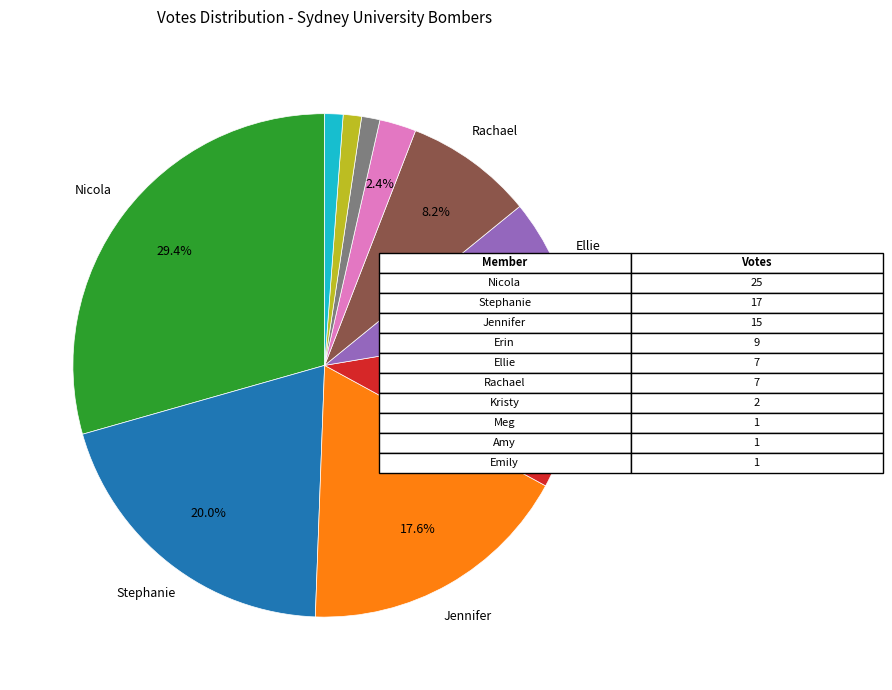

Is there a majority slice in this chart?

No